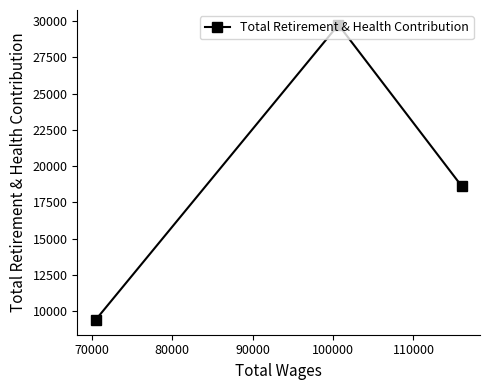

What is the difference between the maximum and minimum values?

20367